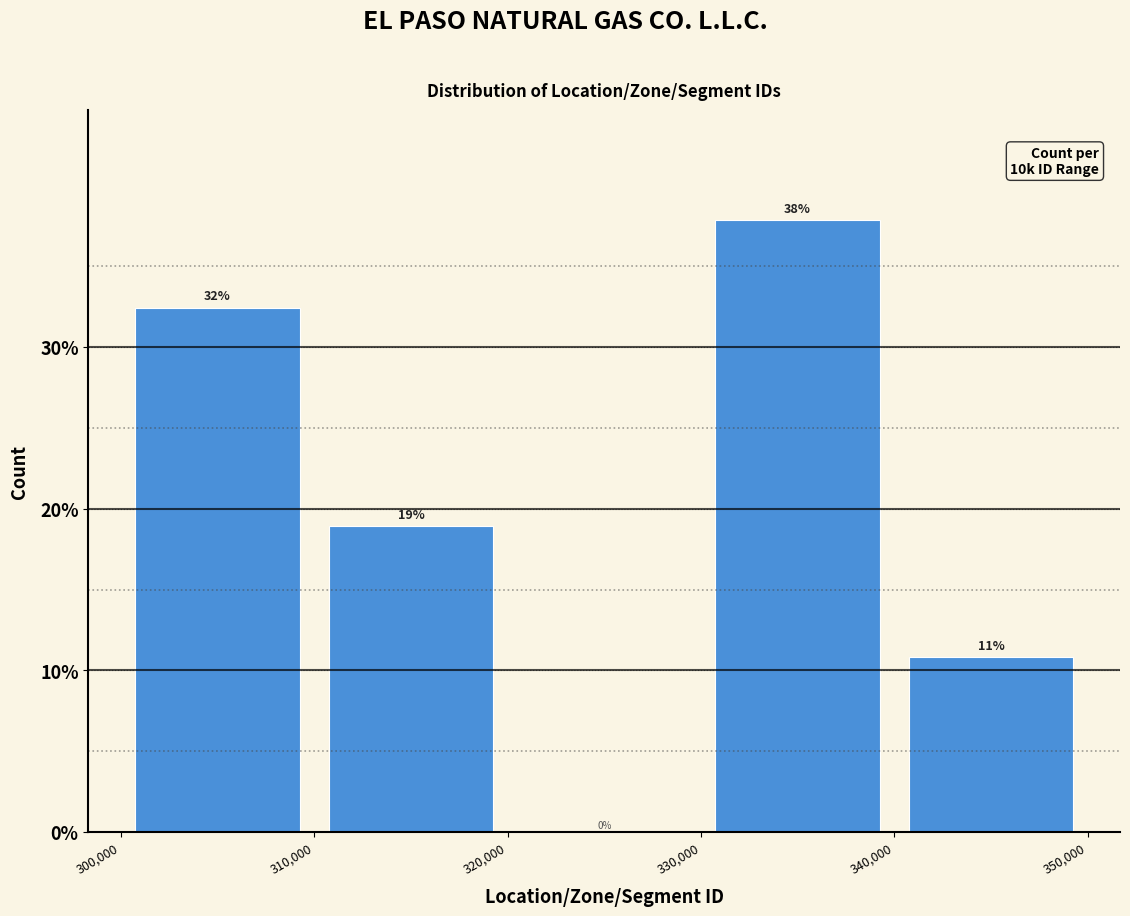

Over which range of the x-axis is the bar tallest?

330,000 to 340,000